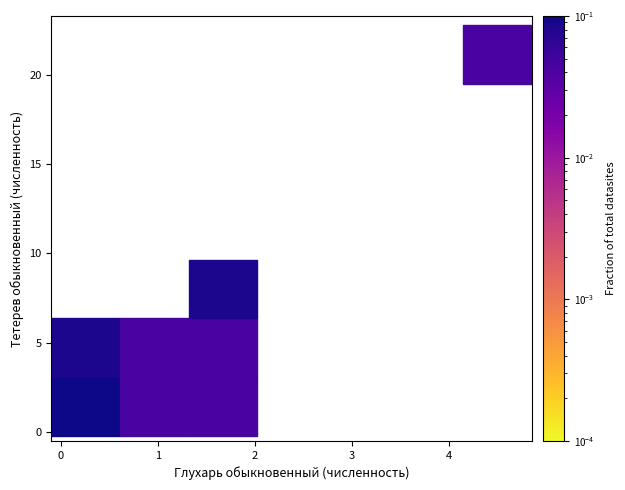

What Y value in the scatter plot is closest to 10?

8.8